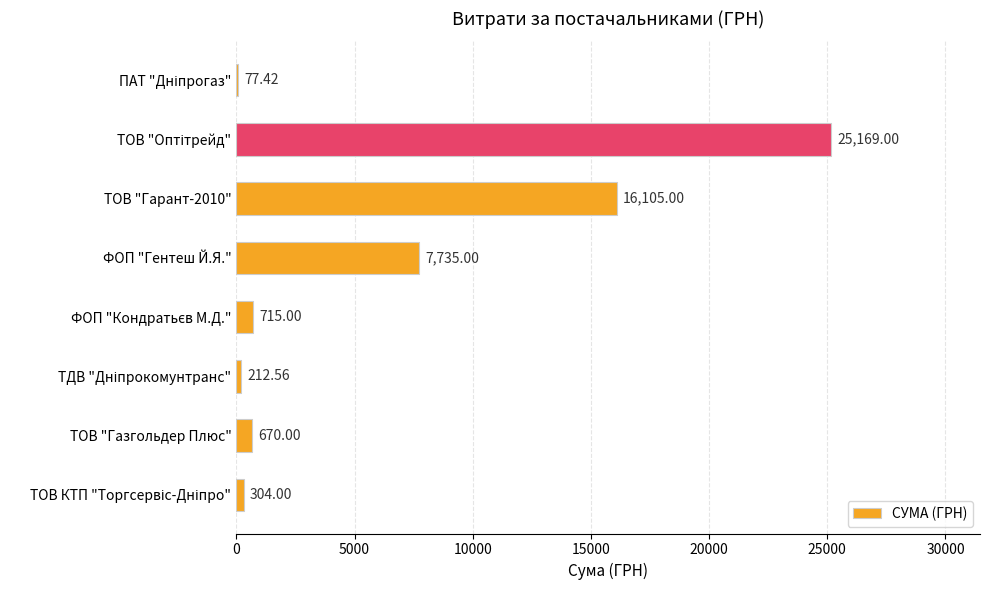

What is the sum of all values?

50988.0